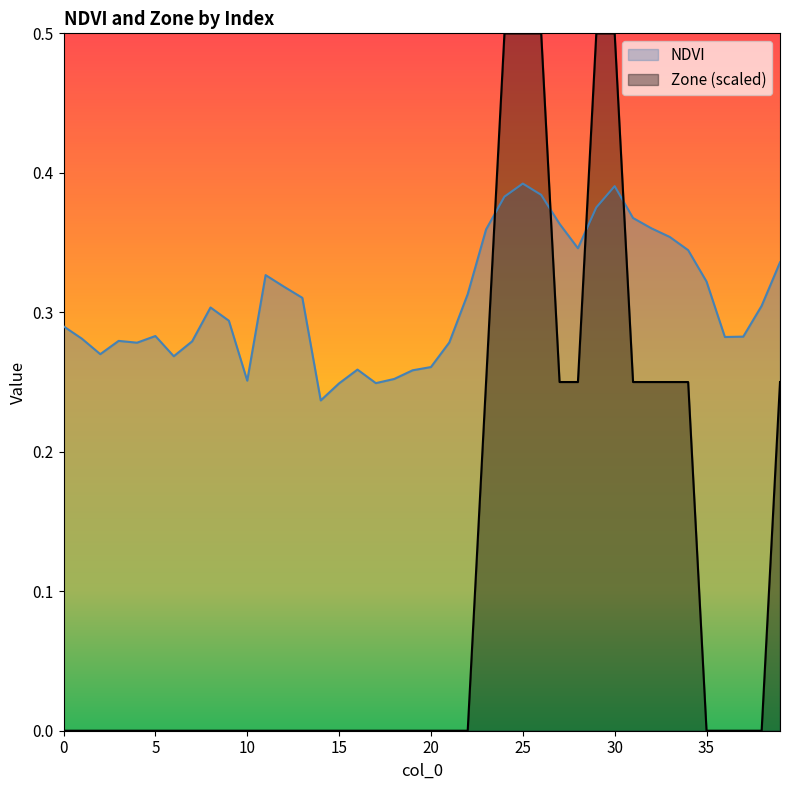

What is the greatest value displayed?

0.5